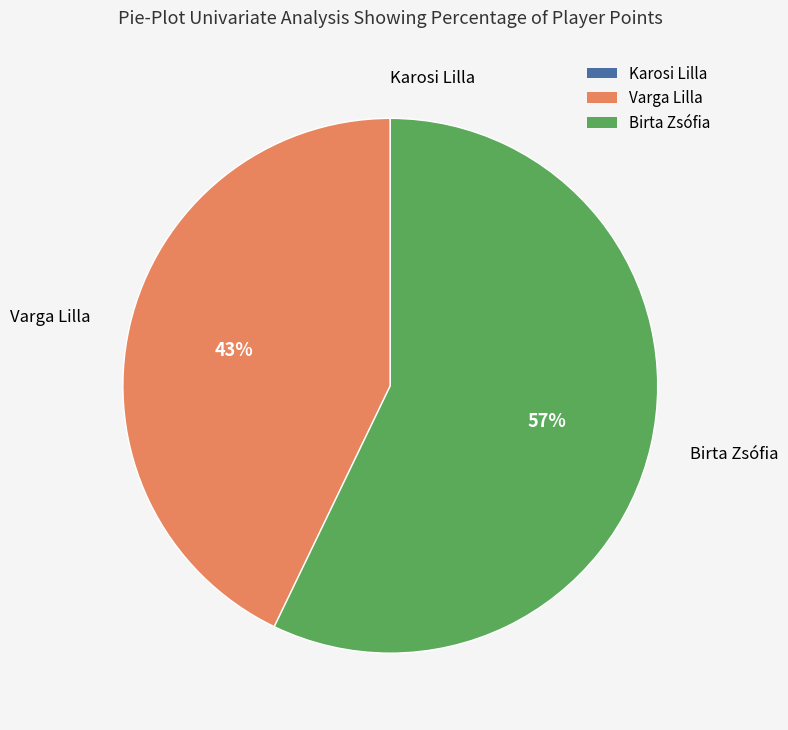

What is the largest slice in the pie chart?

Birta Zsófia